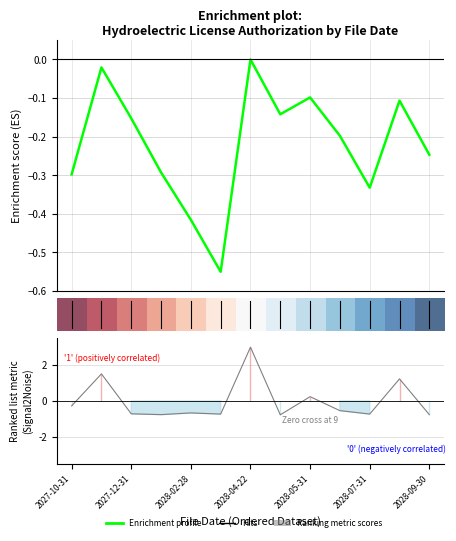

Does the chart have visible grid lines?

Yes